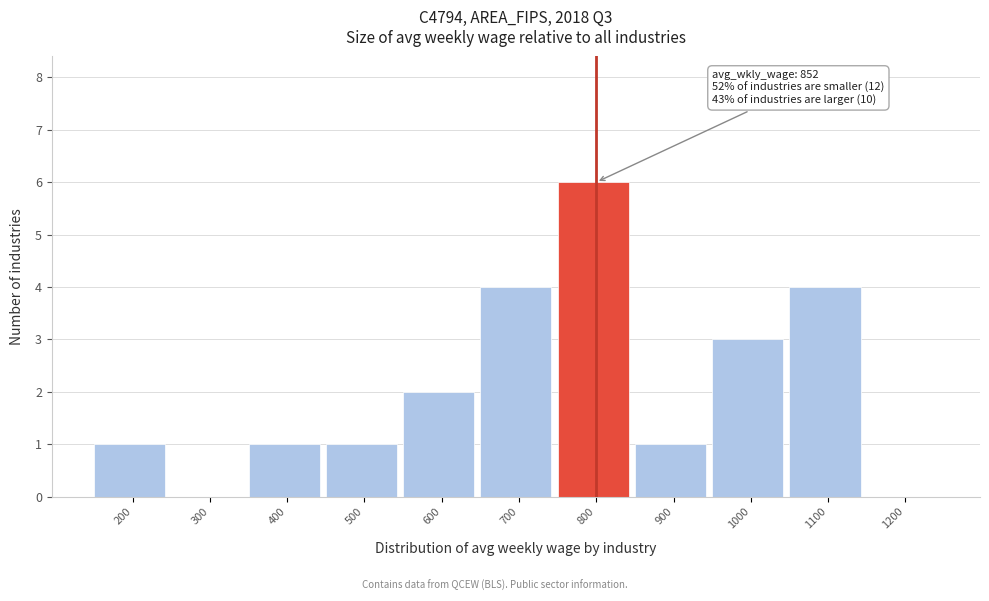

Reading left to right, extract all data points from this chart.

200=1	300=0	400=1	500=1	600=2	700=4	800=6	900=1	1000=3	1100=4	1200=0